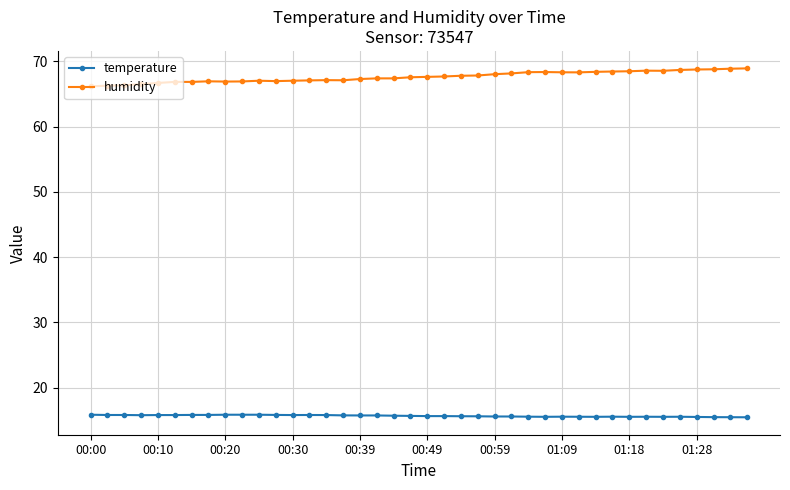

What is the average value of the humidity series?

67.6